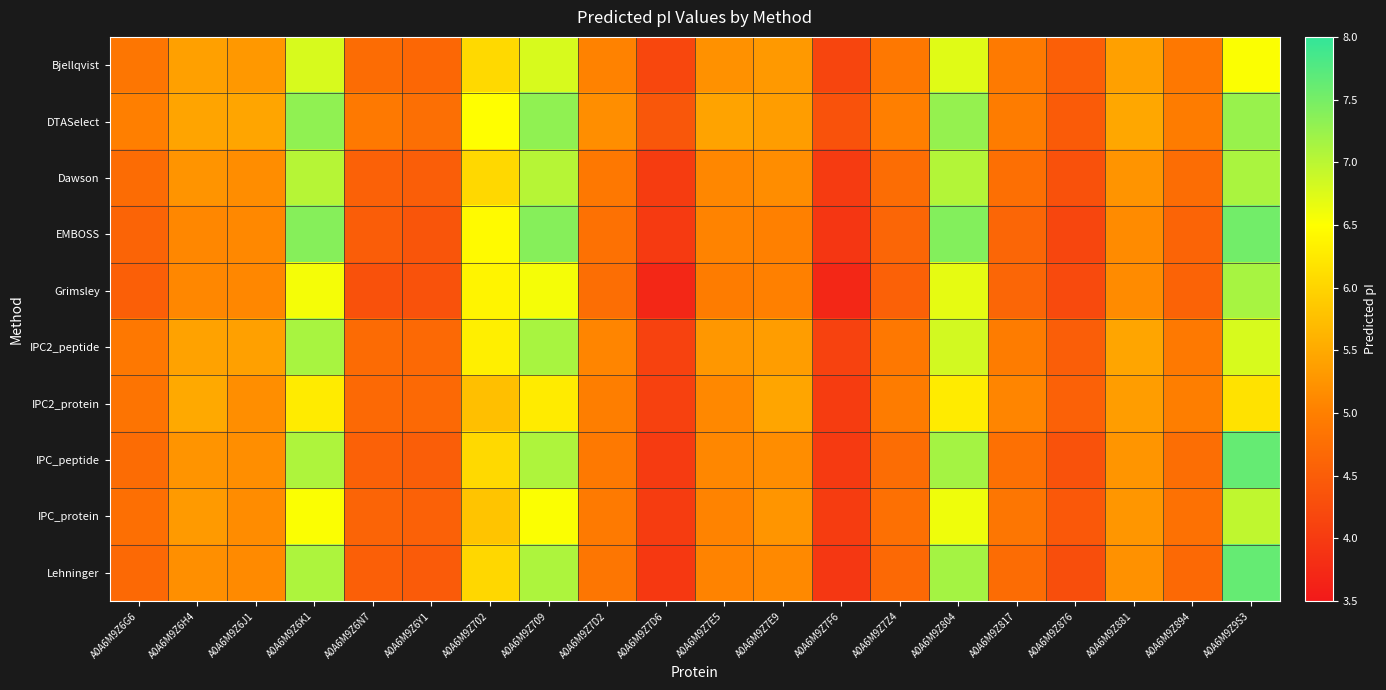

Which series has the largest total across all categories?

DTASelect